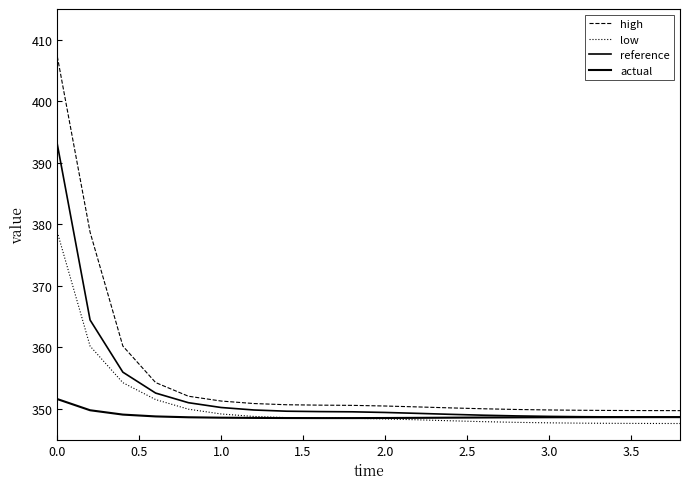

How many lines are shown in the chart?

4